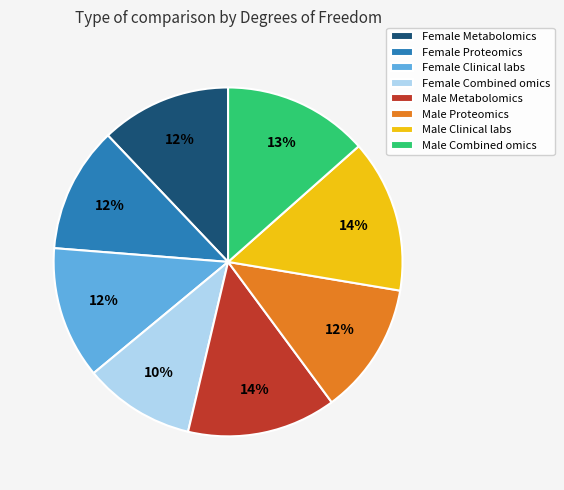

The Female Proteomics slice represents 1% of the pie. True or false?

False